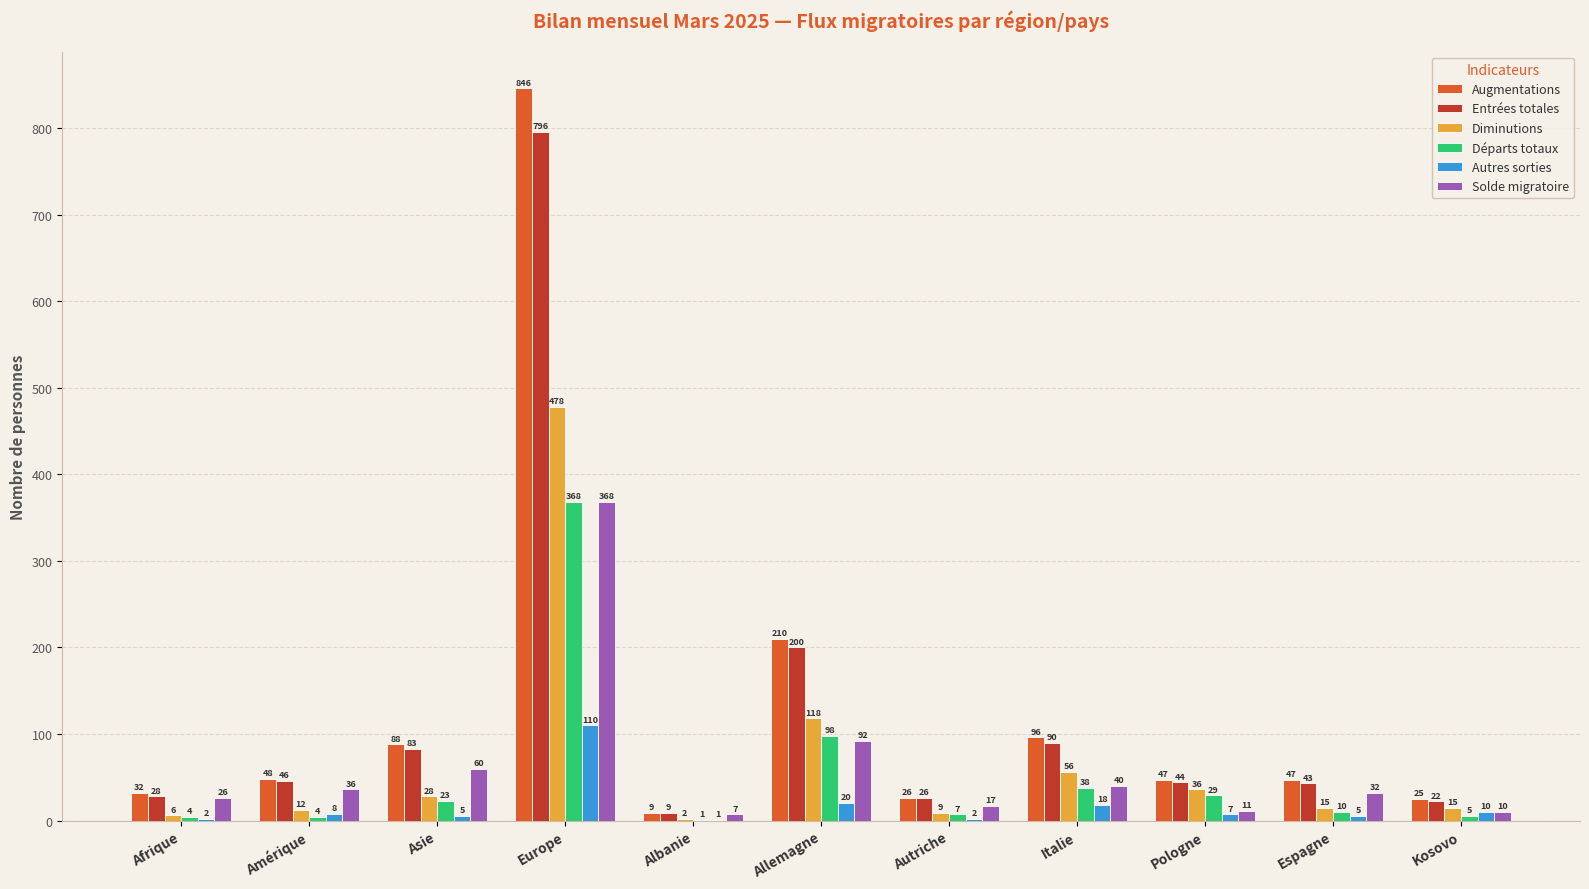

The Entrées totales series shows 200 at Allemagne. True or false?

True